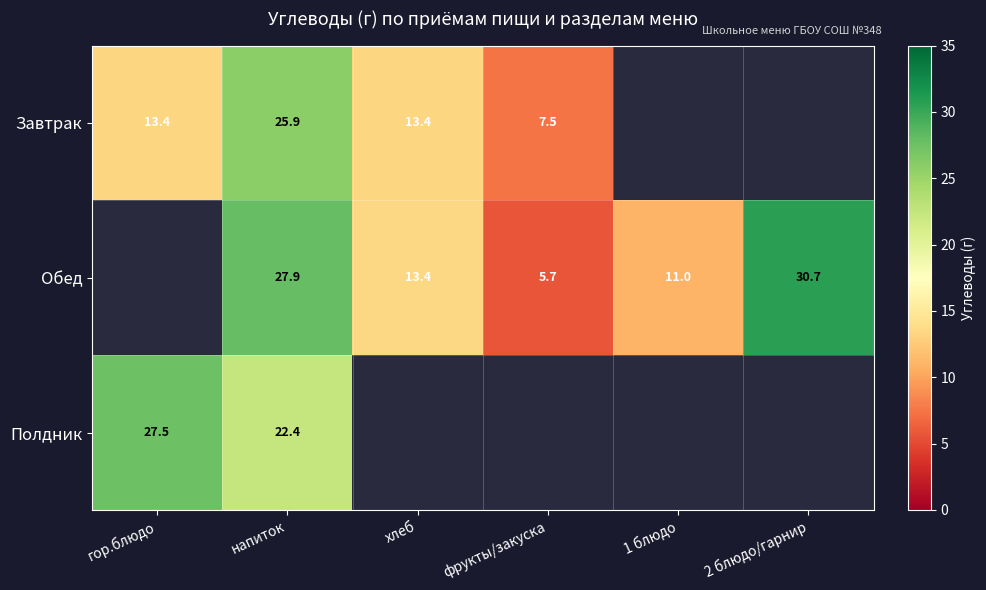

Is the value of Обед at фрукты/закуска greater than the value of Полдник at гор.блюдо?

No